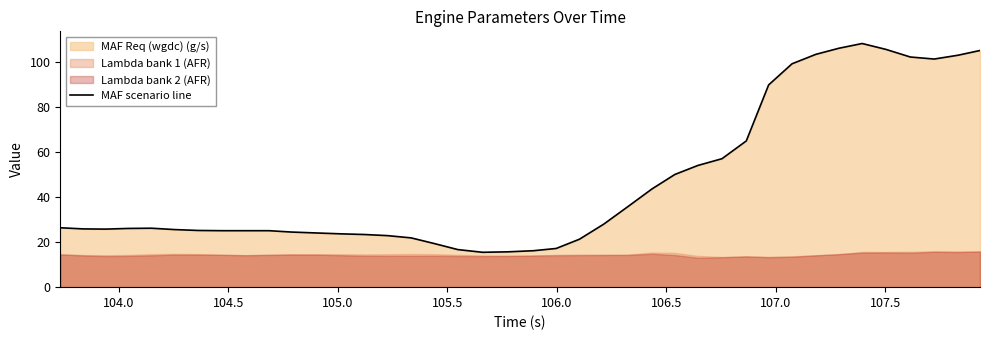

What is the maximum value for MAF scenario line?

108.3